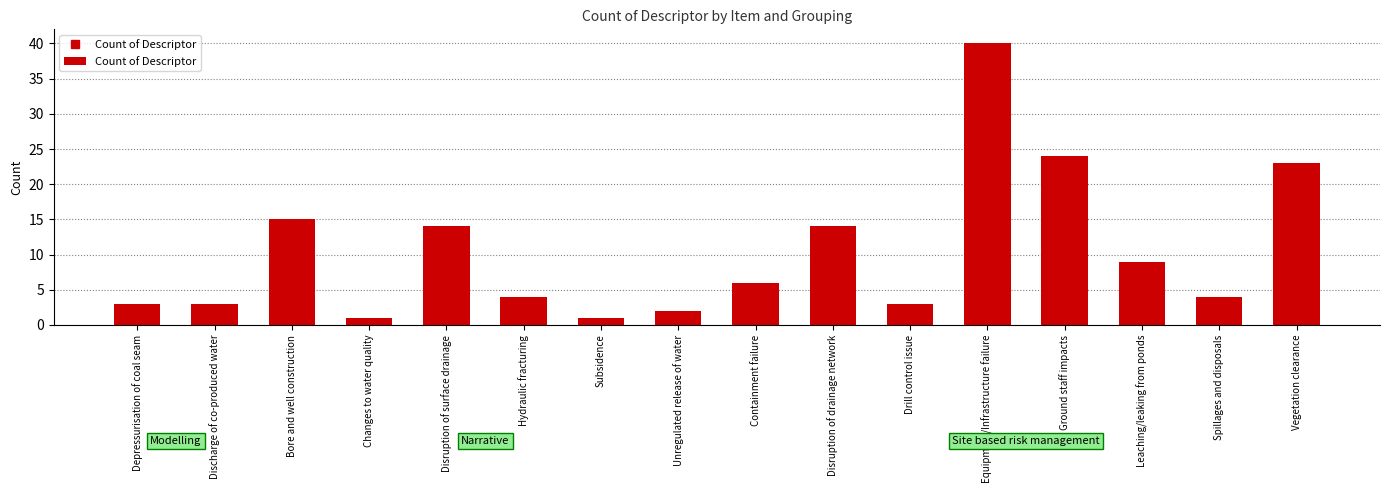

What is the difference between the maximum and second lowest values?

39